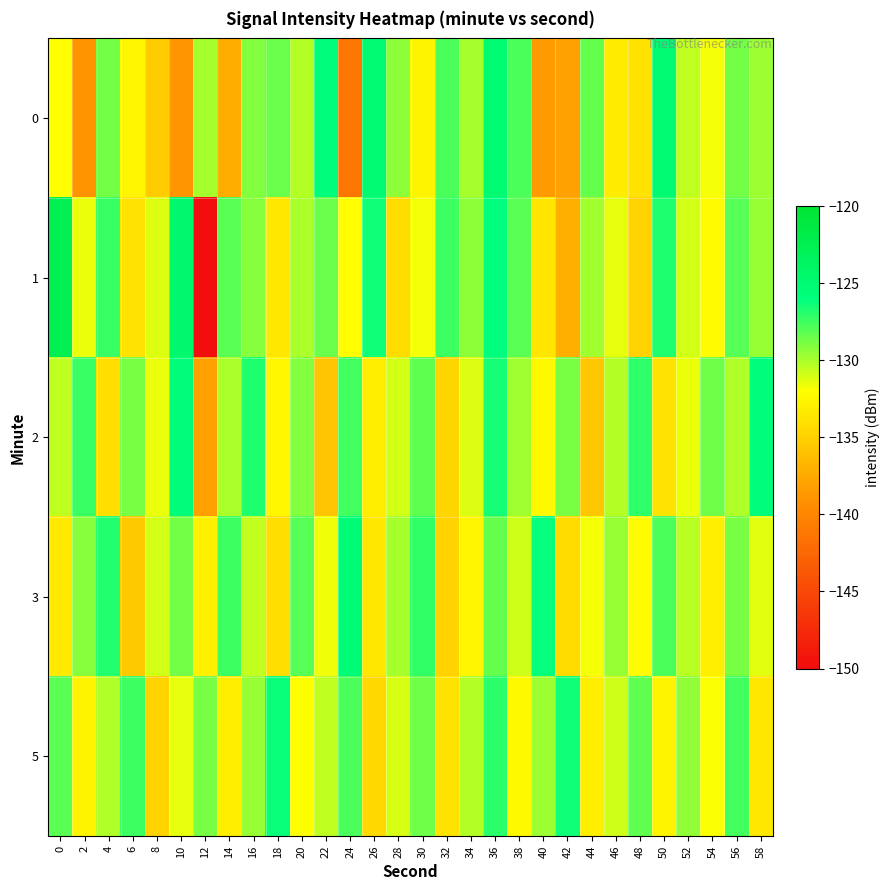

Which series has the largest total across all categories?

5